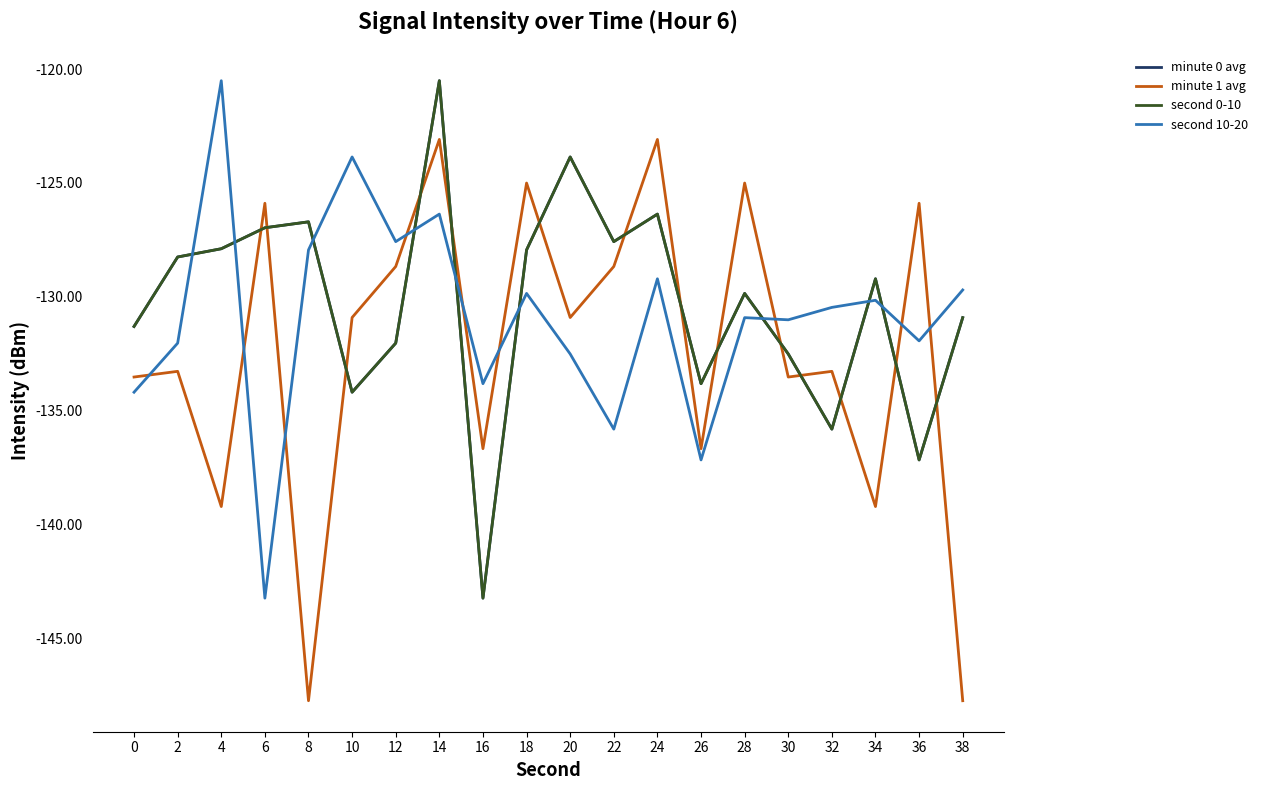

Does the chart have visible grid lines?

No